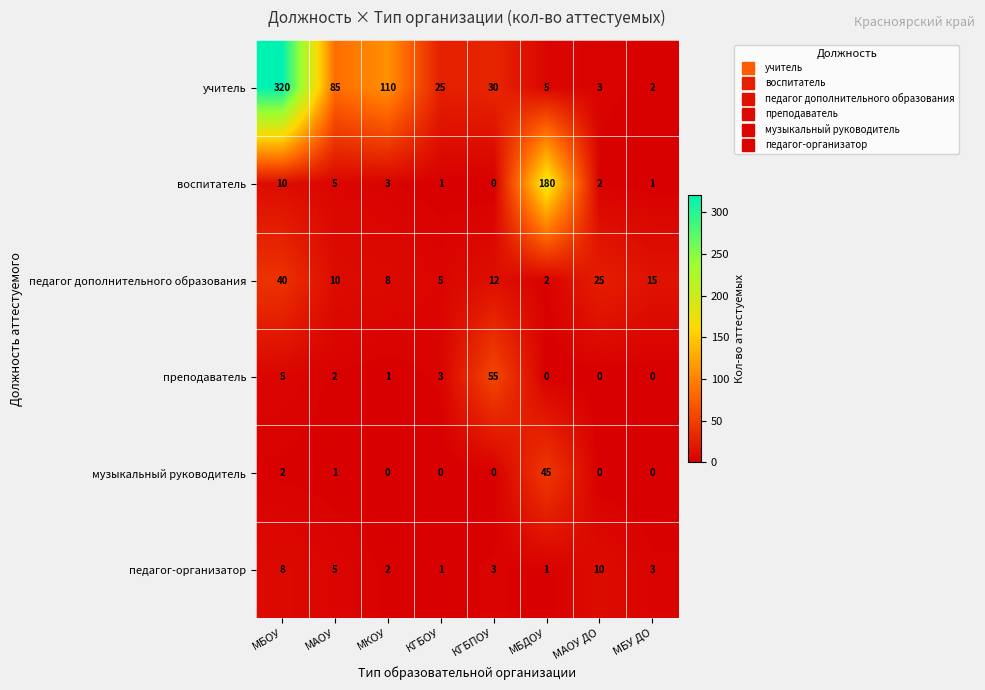

Rank the series by their maximum value, from highest to lowest.

учитель, воспитатель, преподаватель, музыкальный руководитель, педагог дополнительного образования, педагог-организатор